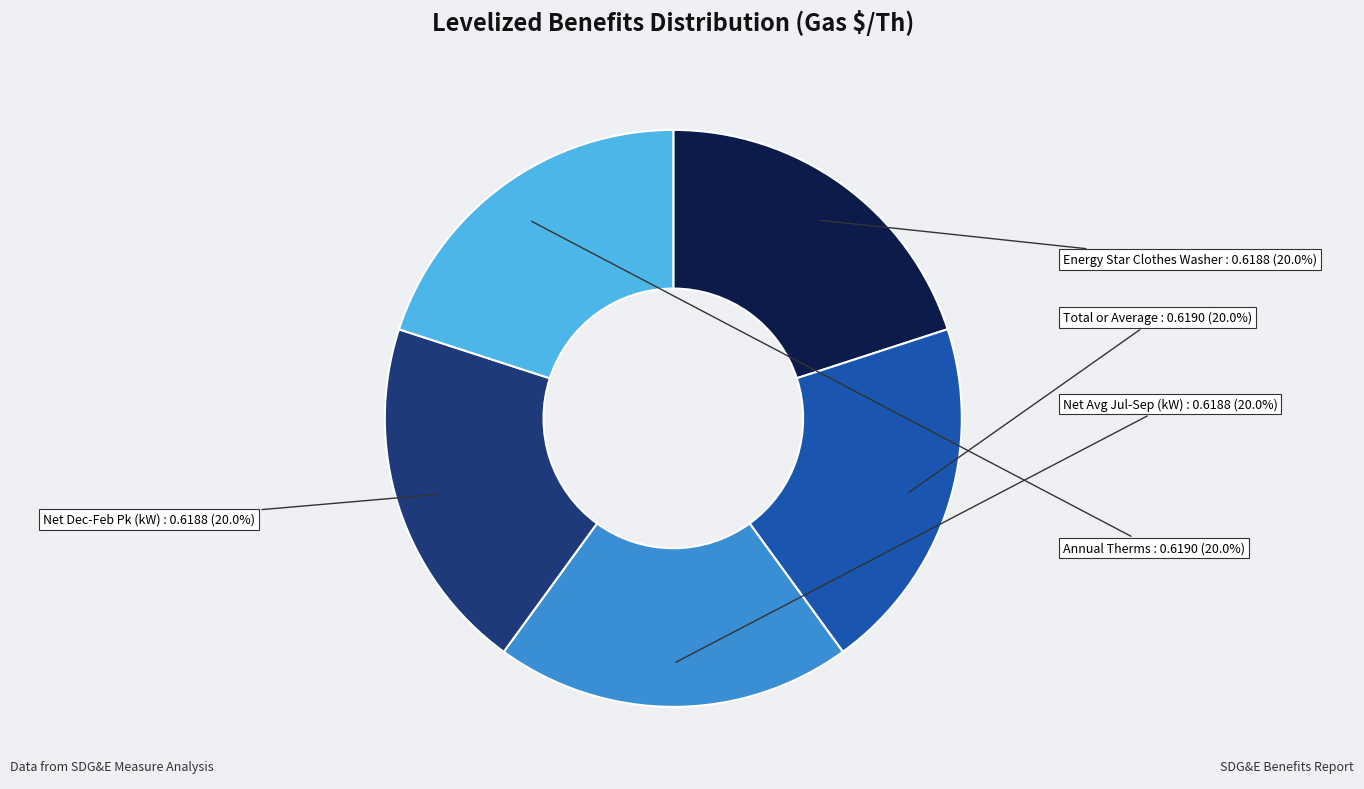

To the nearest percent, what portion does Total or Average represent?

20%